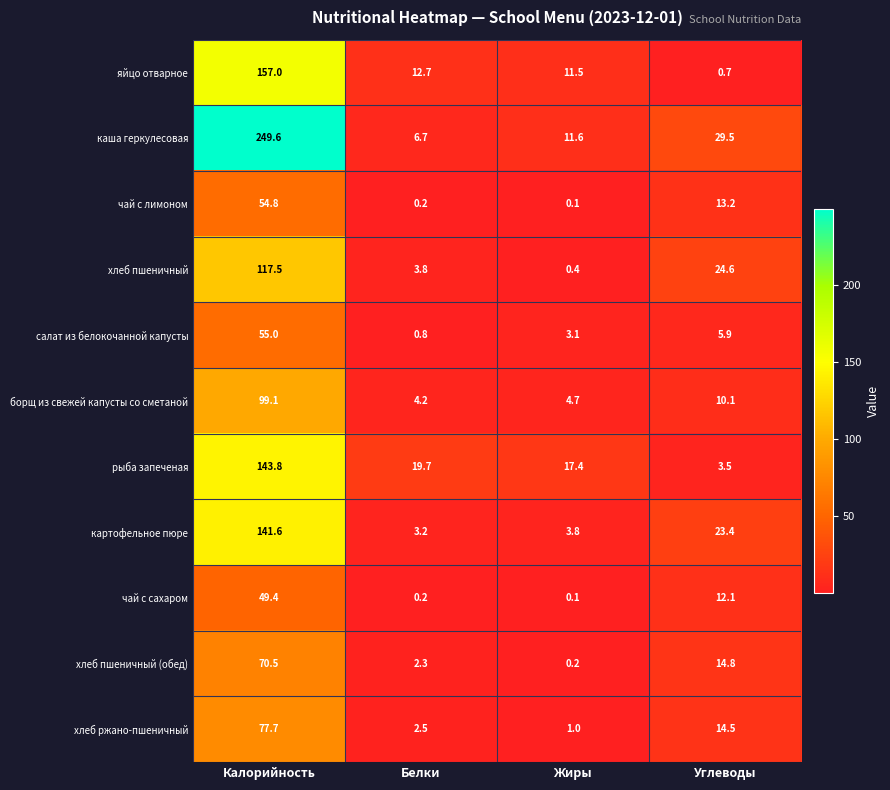

What is the spread (max minus min) of values at Белки?

19.5